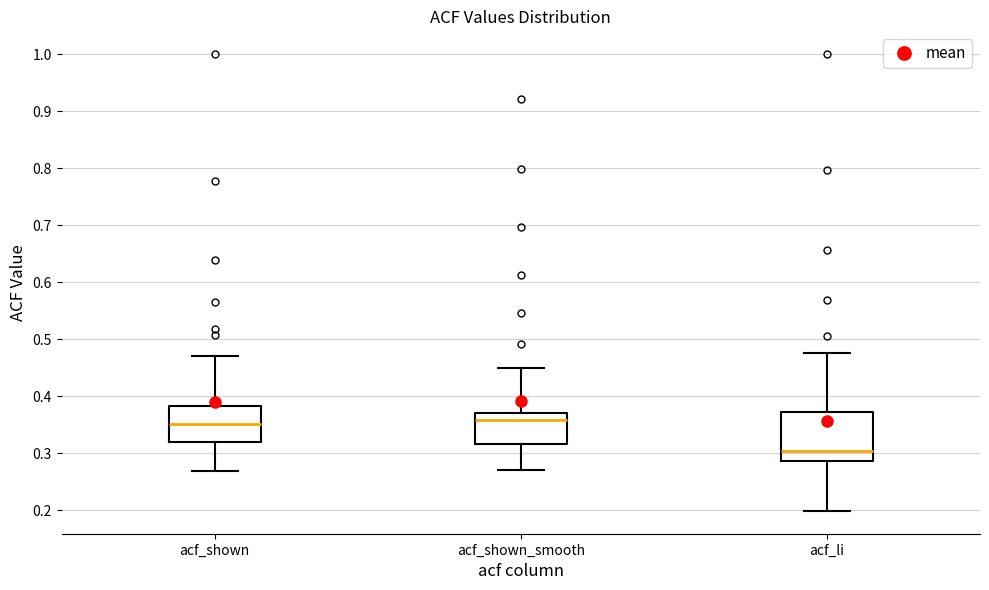

Where does the lower whisker of the box for acf_shown_smooth end on the y-axis? The values are not printed on the chart, so give them approximately, as read against the axis.

0.27